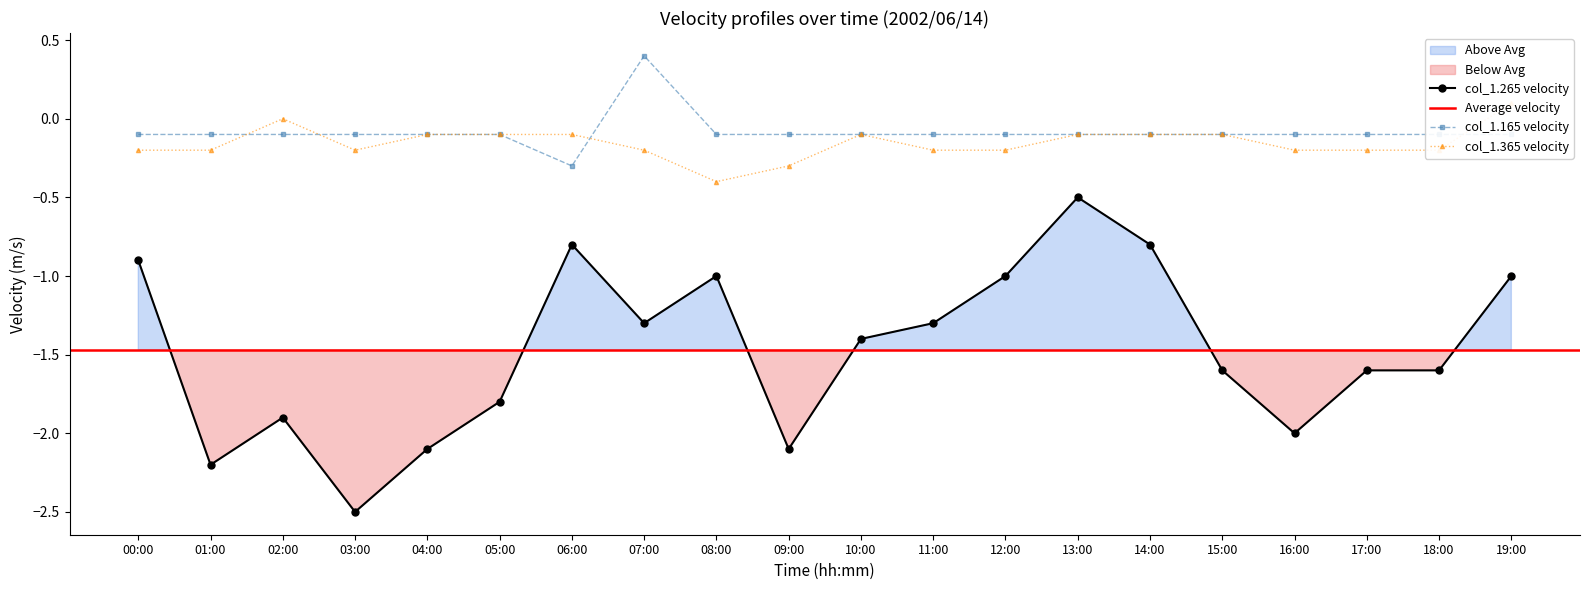

Reading left to right, extract all data points from this chart.

col_1.165: -0.1	-0.1	-0.1	-0.1	-0.1	-0.1	-0.3	0.4	-0.1	-0.1	-0.1	-0.1	-0.1	-0.1	-0.1	-0.1	-0.1	-0.1	-0.1	-0.1
col_1.265: -0.9	-2.2	-1.9	-2.5	-2.1	-1.8	-0.8	-1.3	-1.0	-2.1	-1.4	-1.3	-1.0	-0.5	-0.8	-1.6	-2.0	-1.6	-1.6	-1.0
col_1.365: -0.2	-0.2	0.0	-0.2	-0.1	-0.1	-0.1	-0.2	-0.4	-0.3	-0.1	-0.2	-0.2	-0.1	-0.1	-0.1	-0.2	-0.2	-0.2	0.1